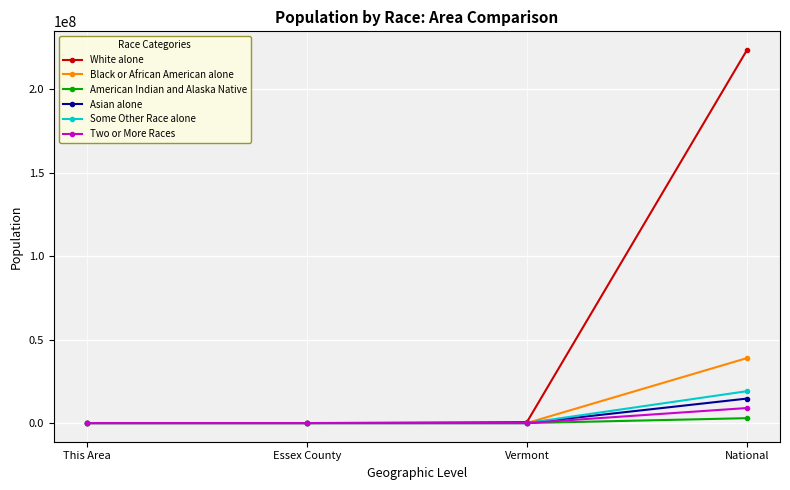

Between Vermont and National, which series saw the biggest shift?

White alone